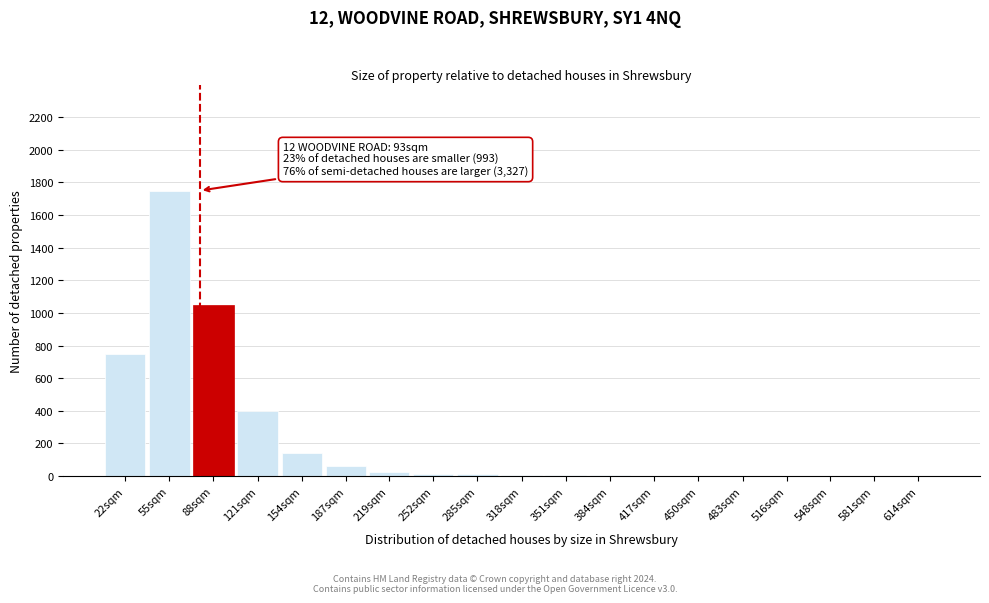

What is the change in value from 22sqm to 548sqm?

-750